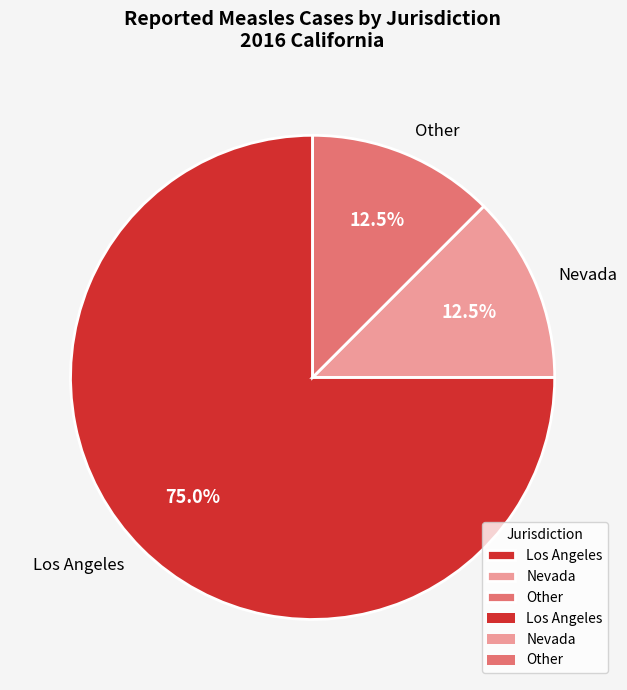

Combined, what portion of the pie is Nevada and Los Angeles?

87.5%